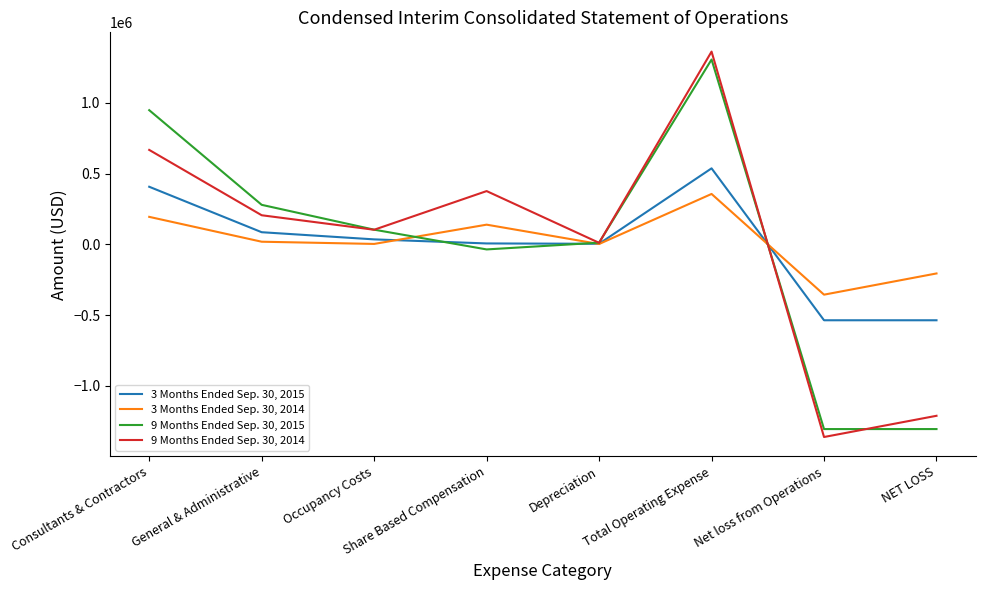

What is the minimum value for 9 Months Ended Sep. 30, 2014?

-1362811